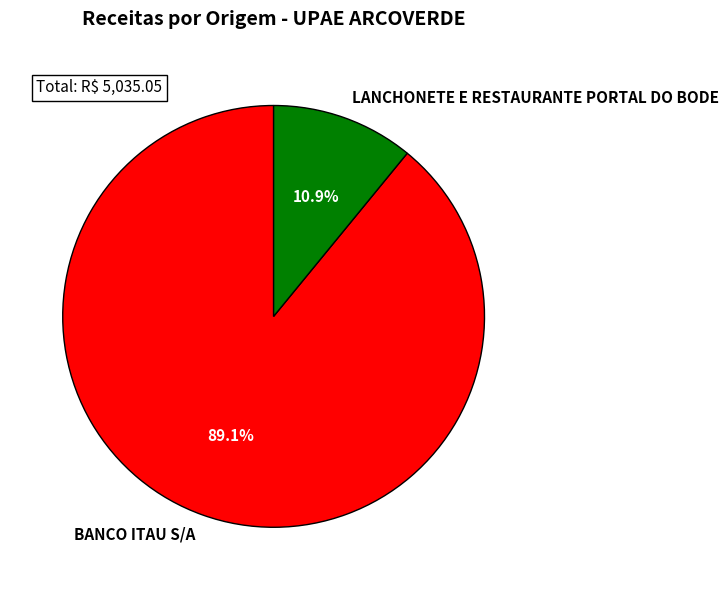

Which has a higher value, BANCO ITAU S/A or LANCHONETE E RESTAURANTE PORTAL DO BODE?

BANCO ITAU S/A